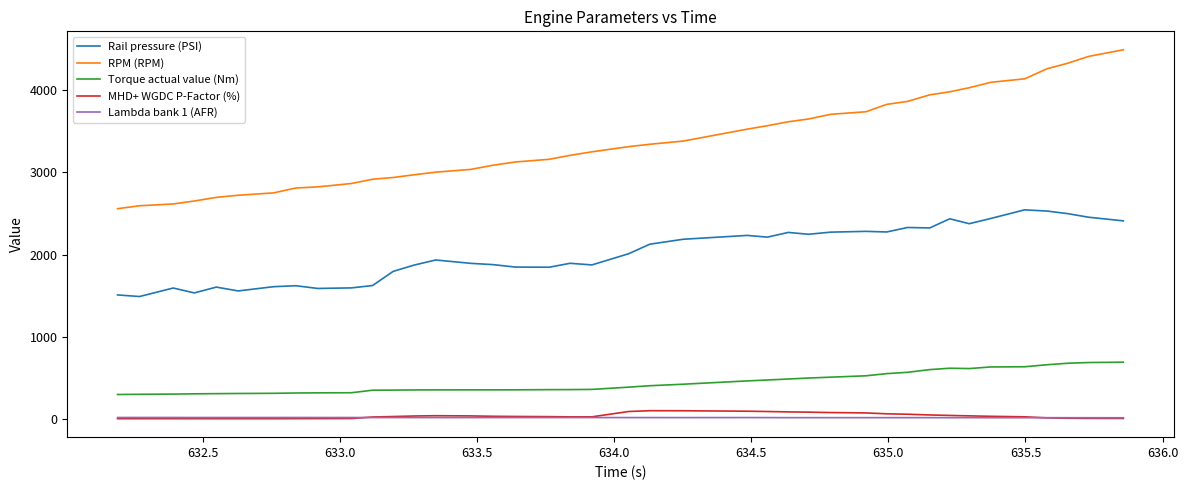

Which series has the largest total across all categories?

RPM (RPM)